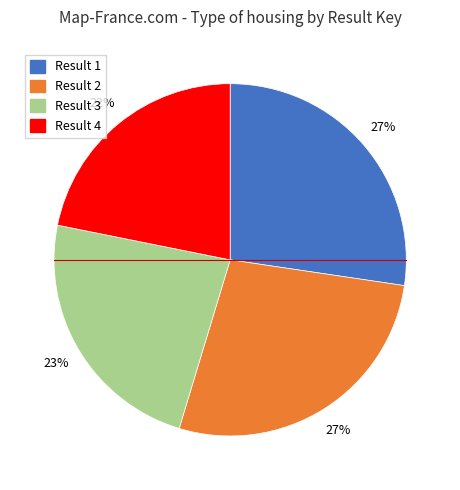

To the nearest percent, what is the difference between the largest and smallest slice percentages?

5%